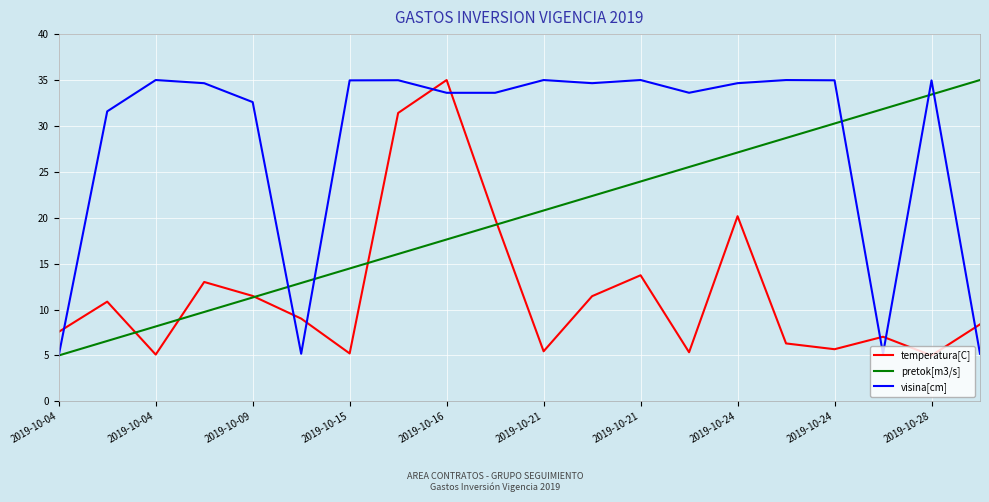

What is the greatest value displayed?

35.0